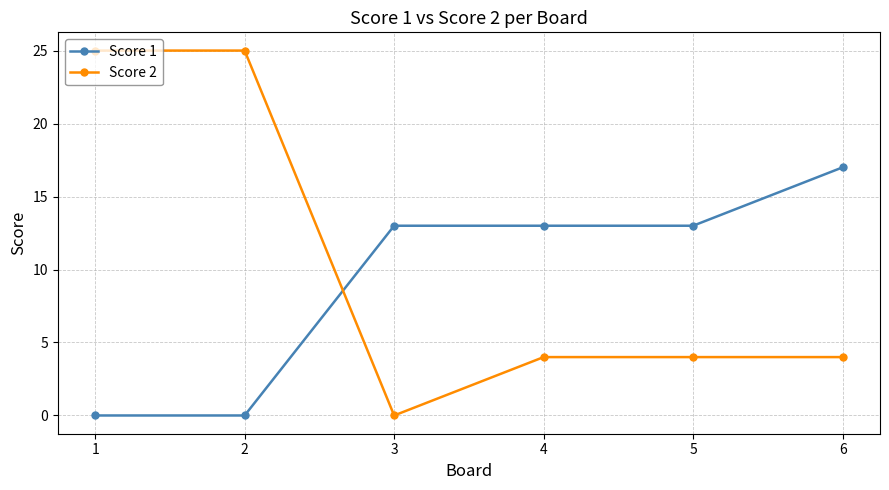

How many lines are shown in the chart?

2